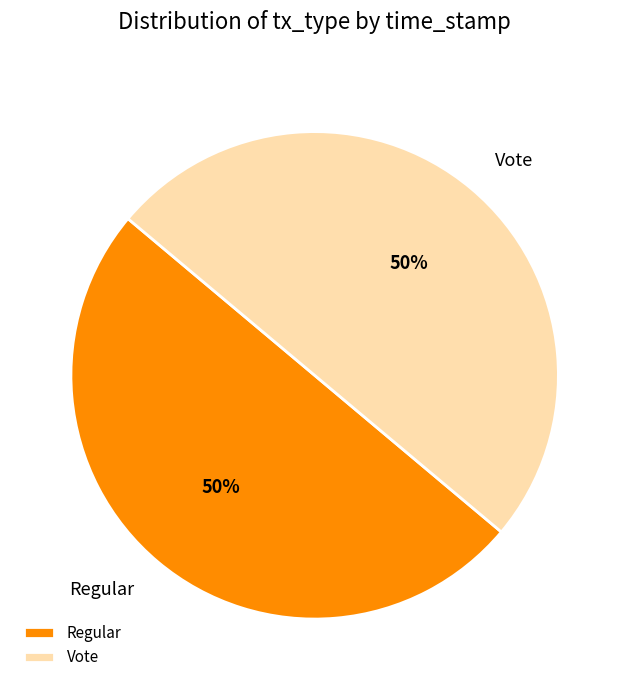

To the nearest percent, what is the combined percentage of Regular and Vote?

100%